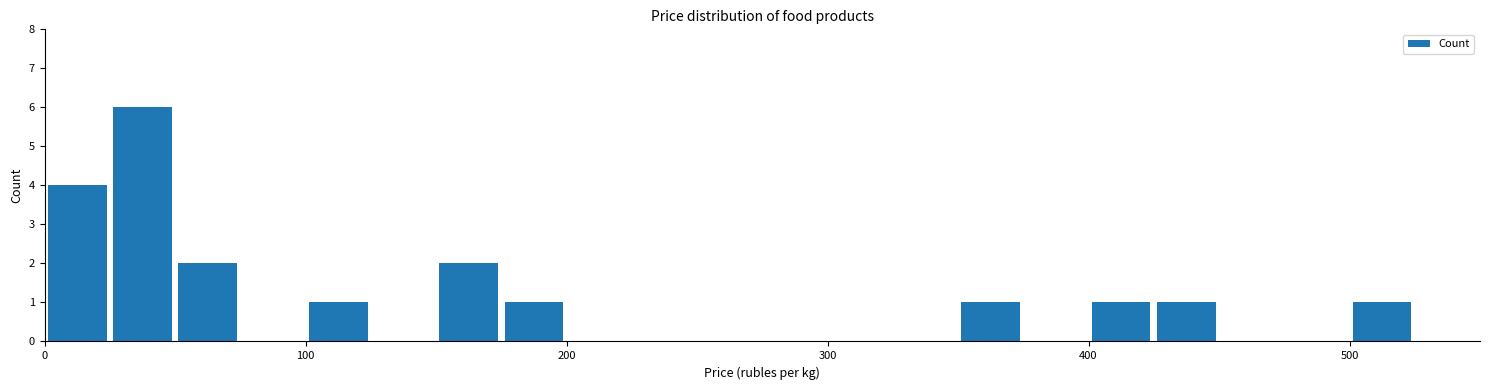

Read against the x-axis, roughly where is the centre of the tallest bar?

40